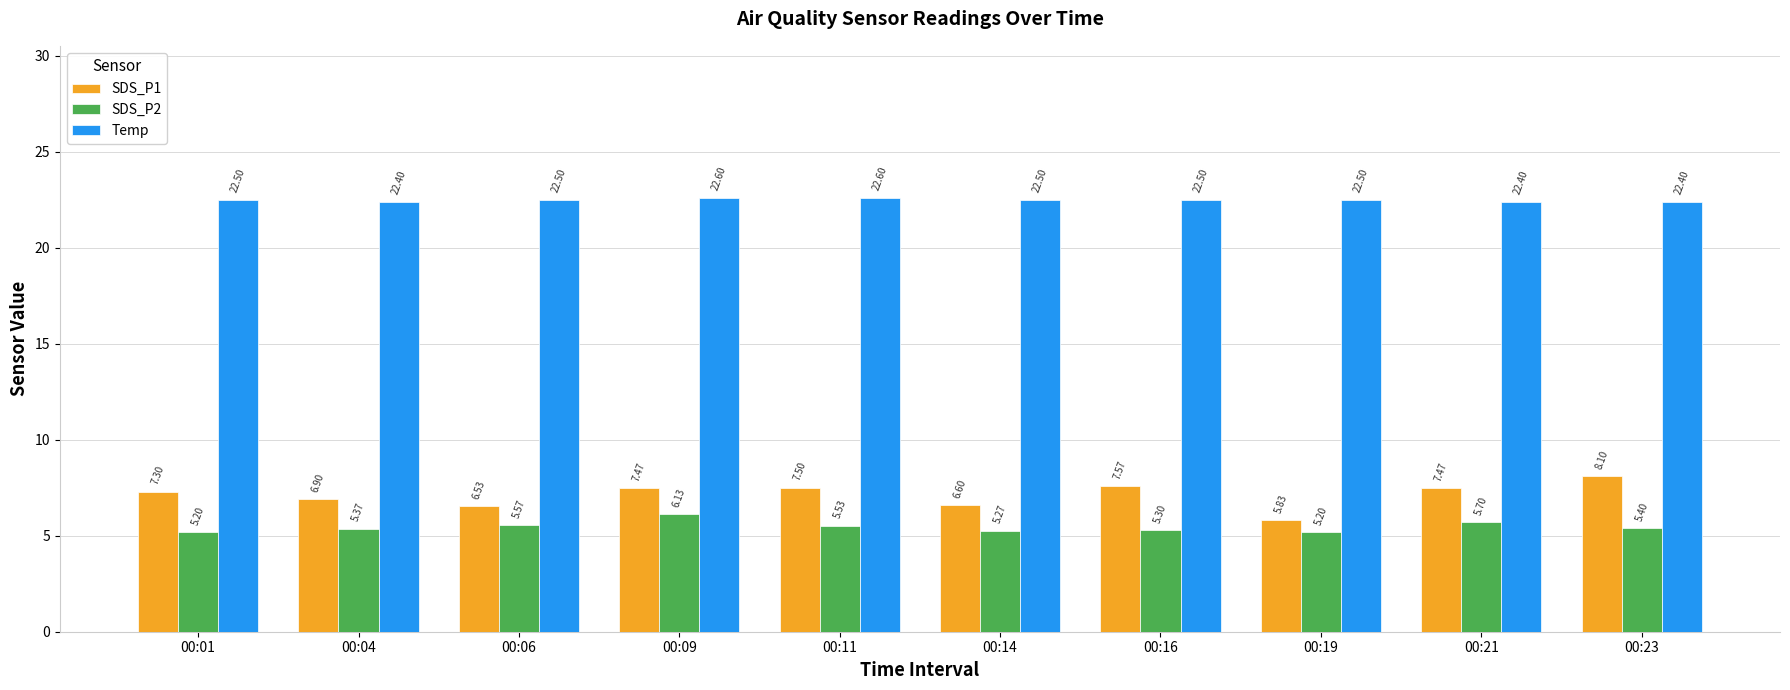

At which category is the sum across all series the highest?

00:09